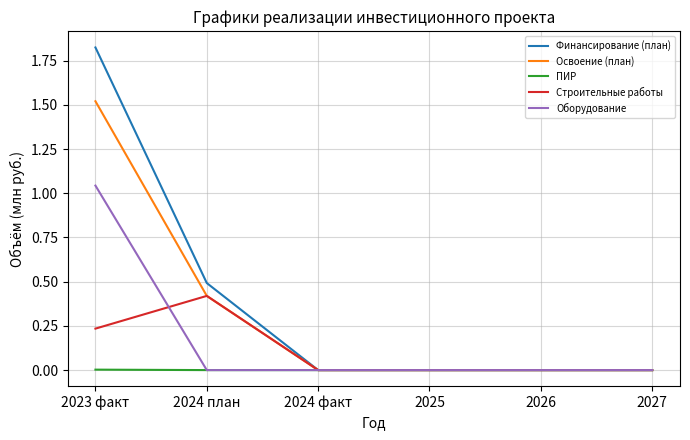

The value of Финансирование (план) at 2027 is 1.1. True or false?

False